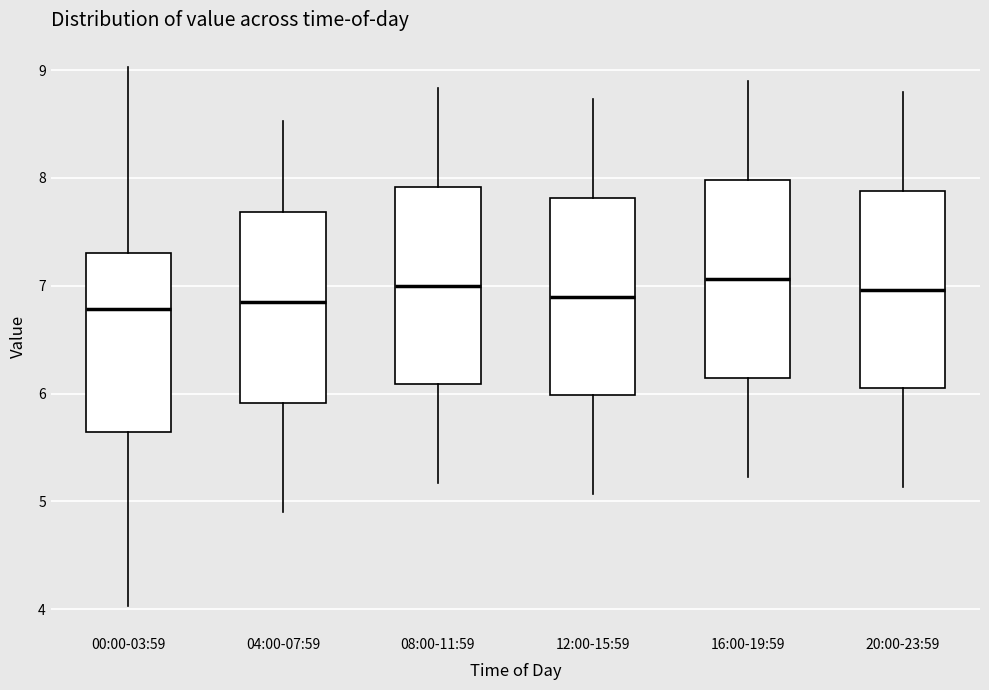

Reading left to right, transcribe this box plot: for each box, give where its median line is, the range the box spans, and where its two whiskers end, as read against the y-axis. The values are not printed on the chart, so give them approximately, as read against the axis.

00:00-03:59: median 6.8, box 5.6 to 7.3, whiskers 4.0 to 9.0
04:00-07:59: median 6.9, box 5.9 to 7.7, whiskers 4.9 to 8.5
08:00-11:59: median 7.0, box 6.1 to 7.9, whiskers 5.2 to 8.8
12:00-15:59: median 6.9, box 6.0 to 7.8, whiskers 5.1 to 8.7
16:00-19:59: median 7.1, box 6.1 to 8.0, whiskers 5.2 to 8.9
20:00-23:59: median 7.0, box 6.0 to 7.9, whiskers 5.1 to 8.8